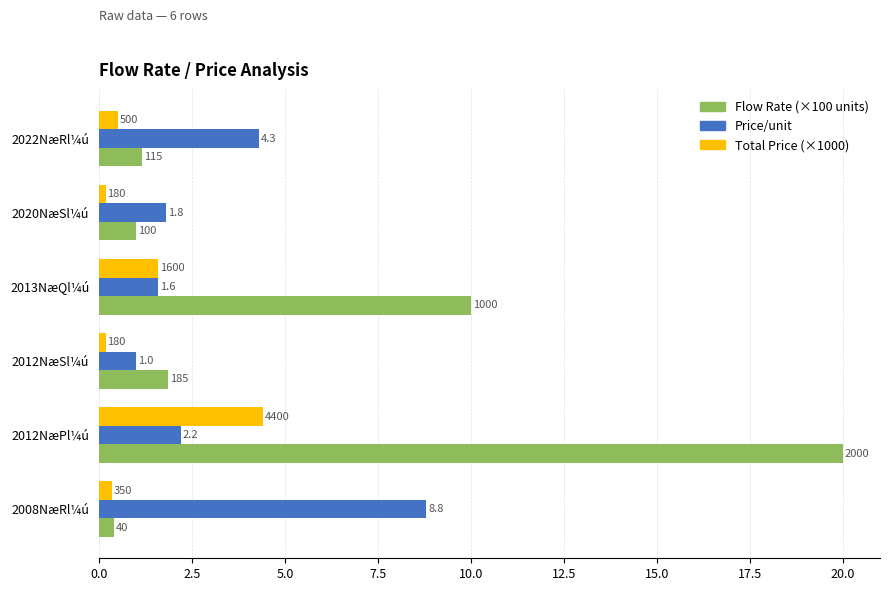

What are all the series names shown in the legend?

Flow Rate (×100 units), Price/unit, Total Price (×1000)